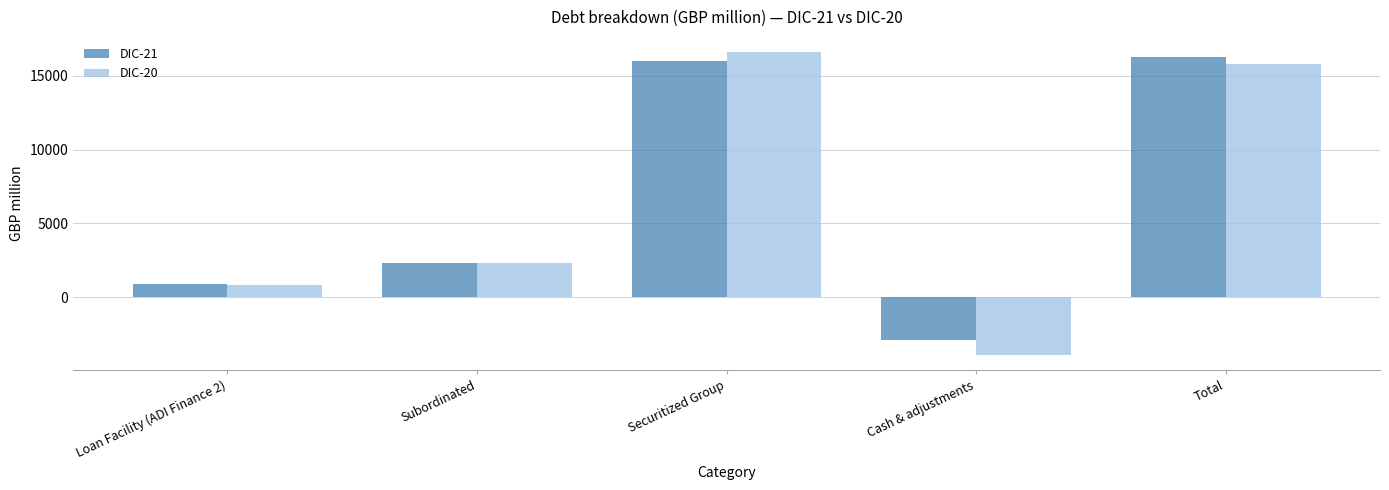

What is the value of the DIC-21 bar at the 4th from the left?

-2921